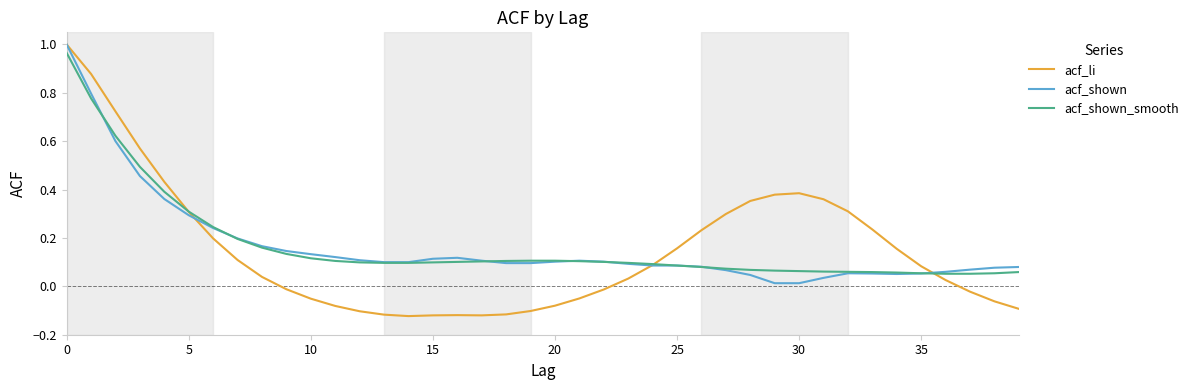

Which series has the largest range (max minus min)?

acf_li